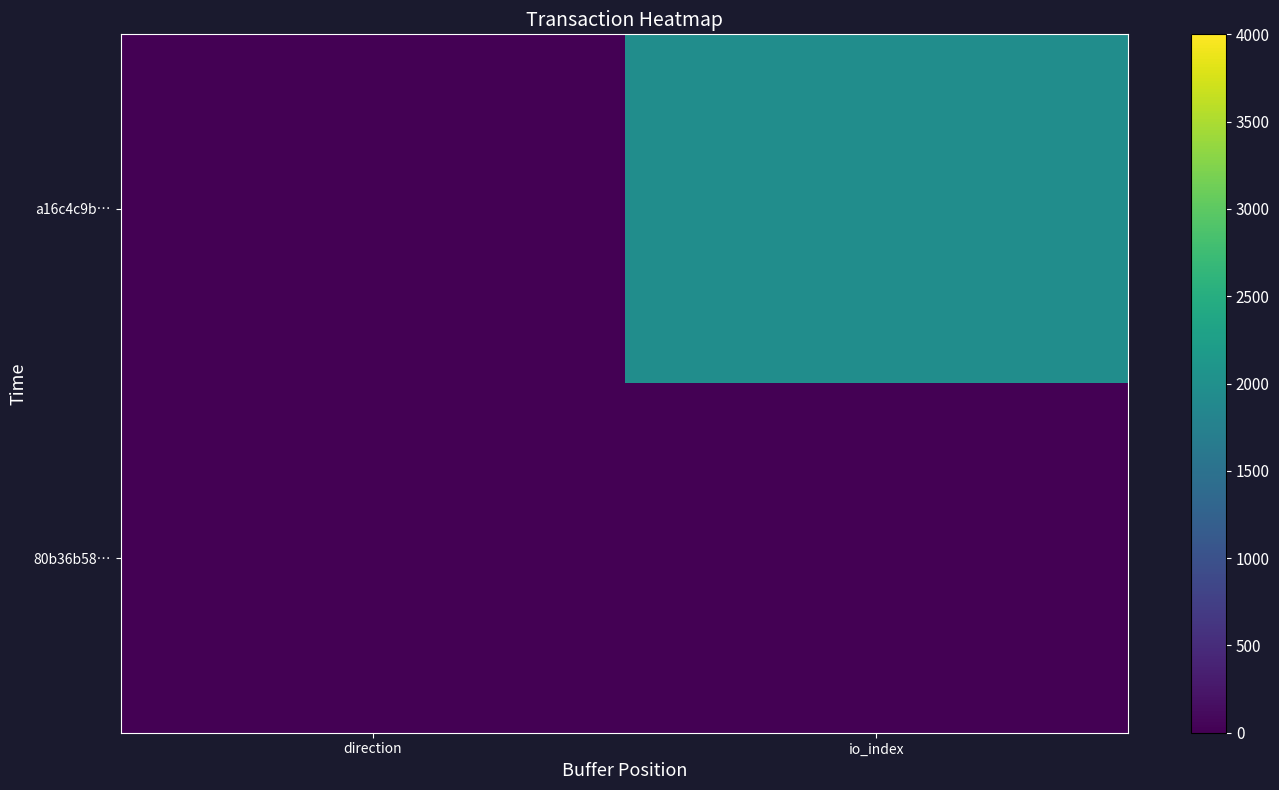

List the series in order of their peak value, lowest first.

80b36b58…, a16c4c9b…